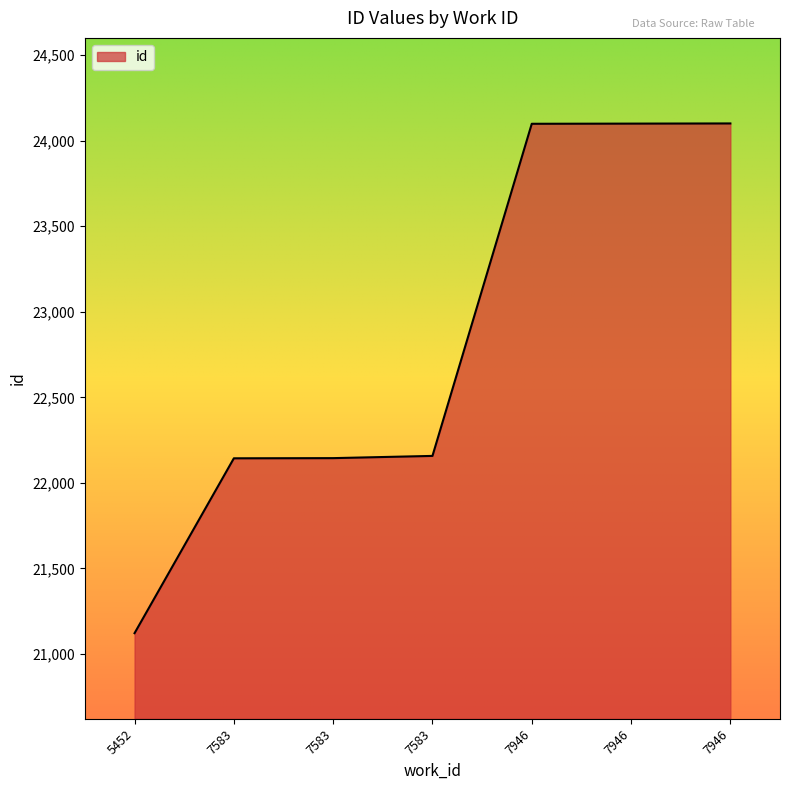

List the labels in order of value, largest first.

7946, 7946, 7946, 7583, 7583, 7583, 5452